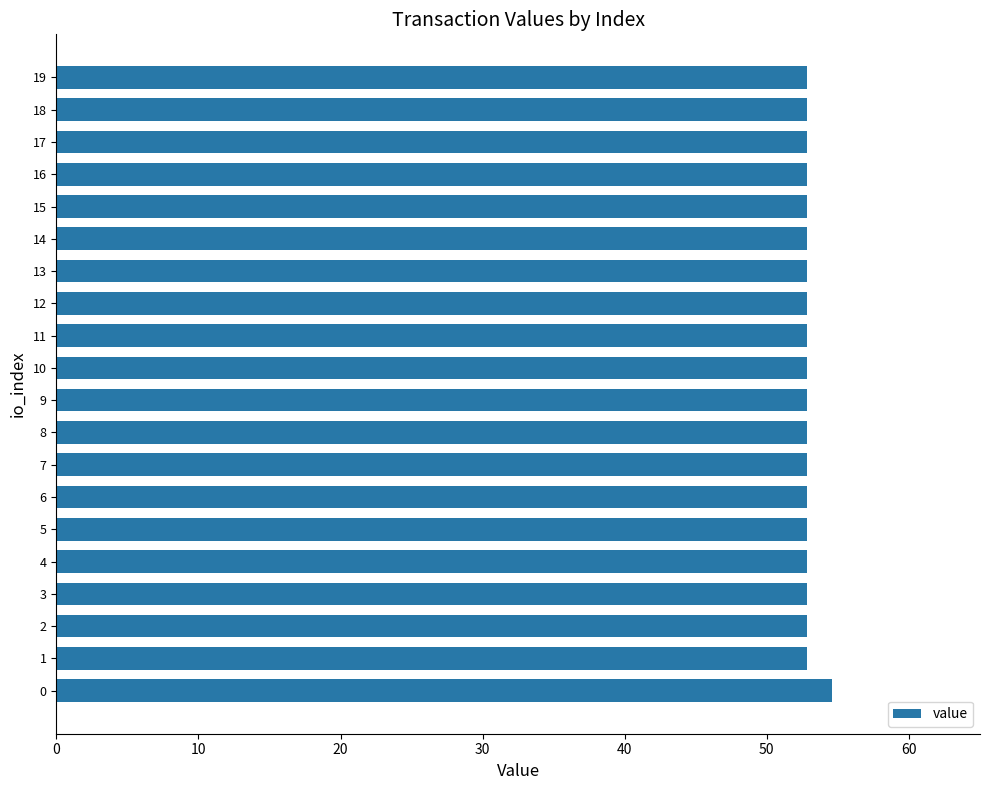

What is the sum of the values at 14 and 13?

105.7